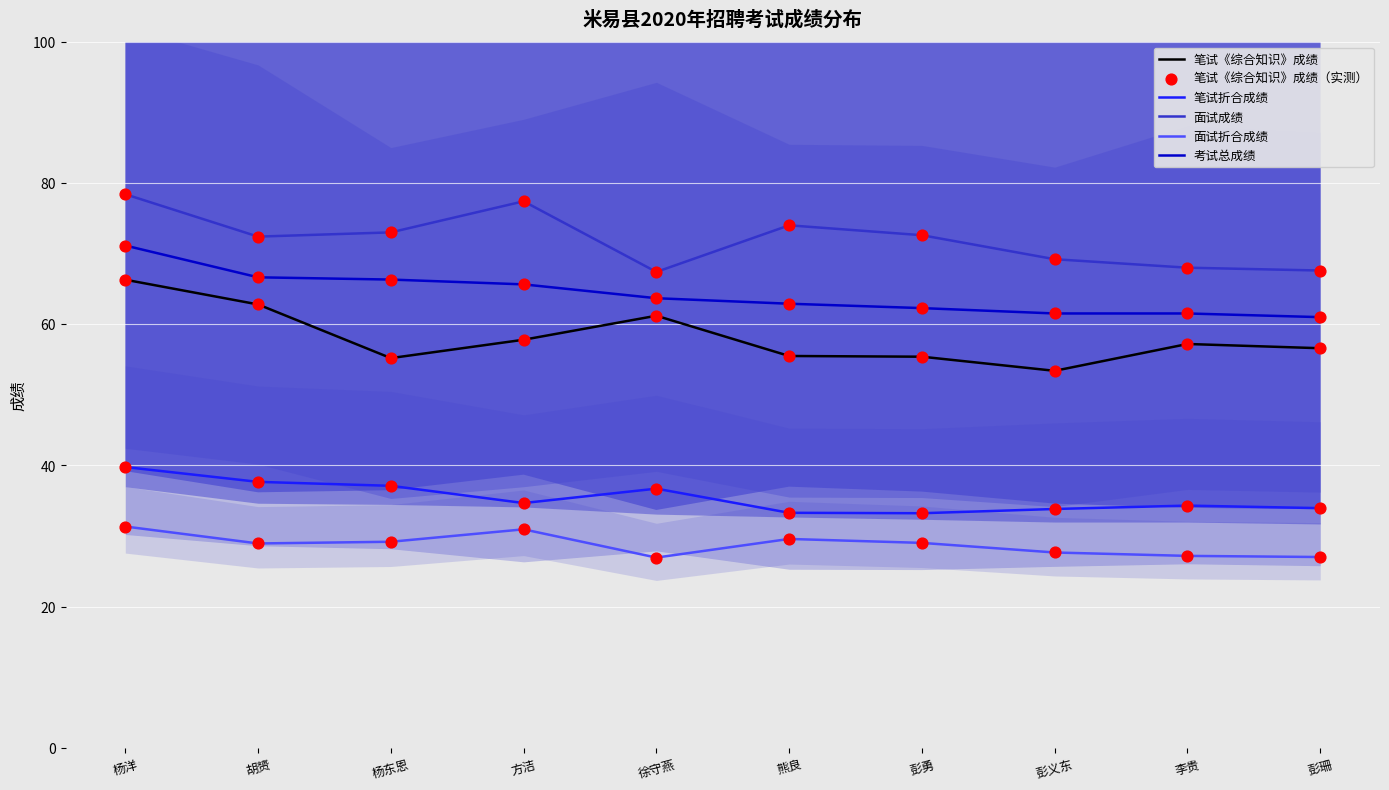

Is the value of 面试折合成绩 at 胡赟 greater than the value of 考试总成绩 at 杨东恩?

No